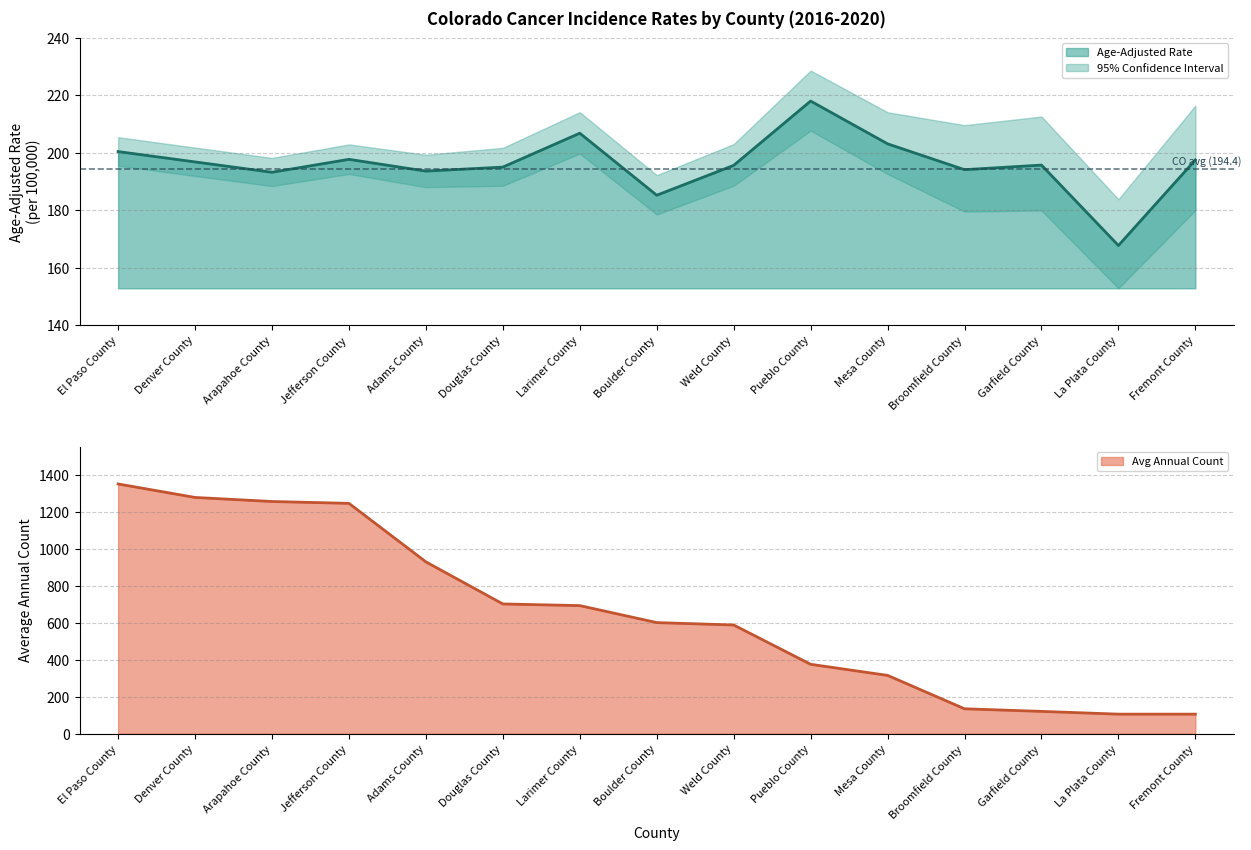

What is the difference between the maximum and minimum values in the Age-Adjusted Rate series?

50.3